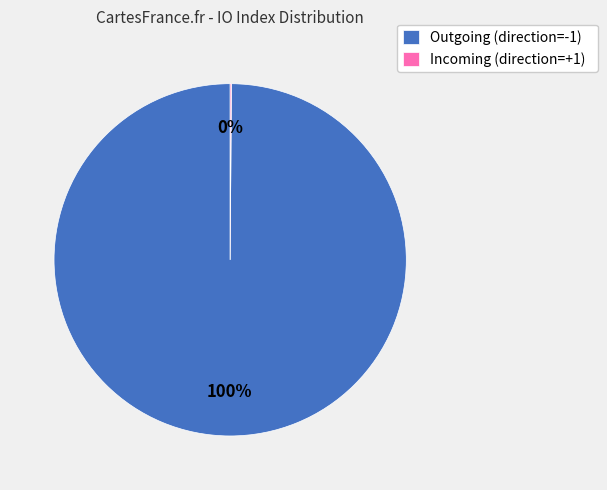

Which category has the biggest portion of the pie?

Outgoing (direction=-1)